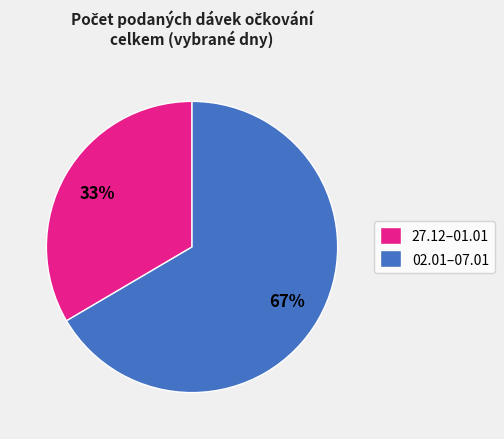

Do 27.12–01.01 and 02.01–07.01 together represent more than half of the pie?

Yes